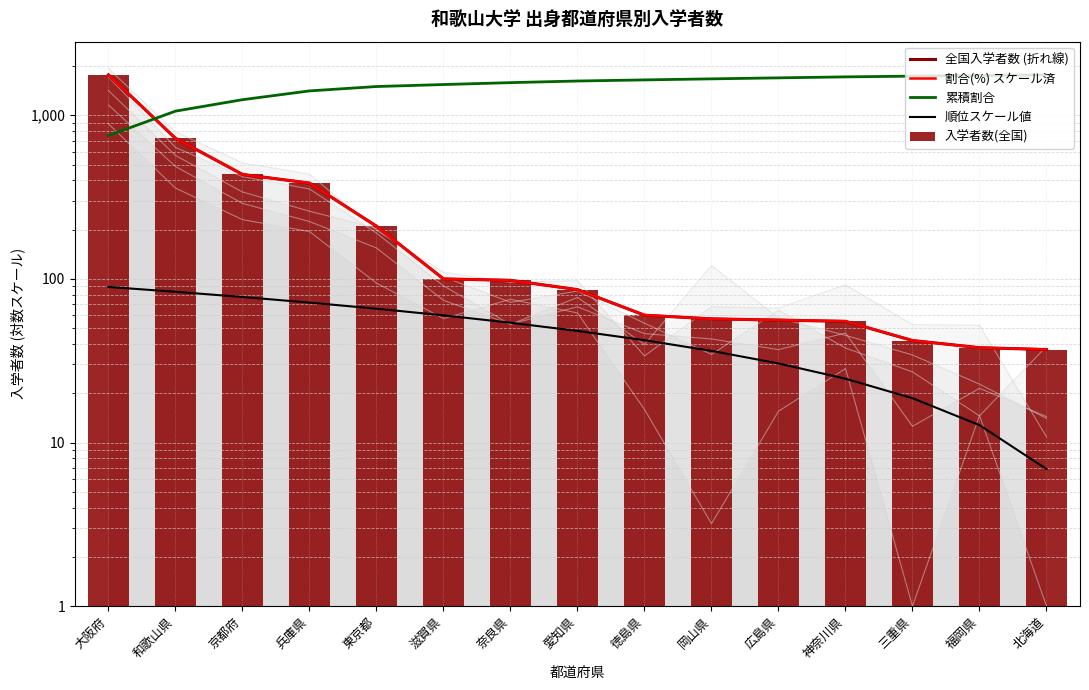

Is it true that 順位スケール値 equals 42.2 at 徳島県?

True